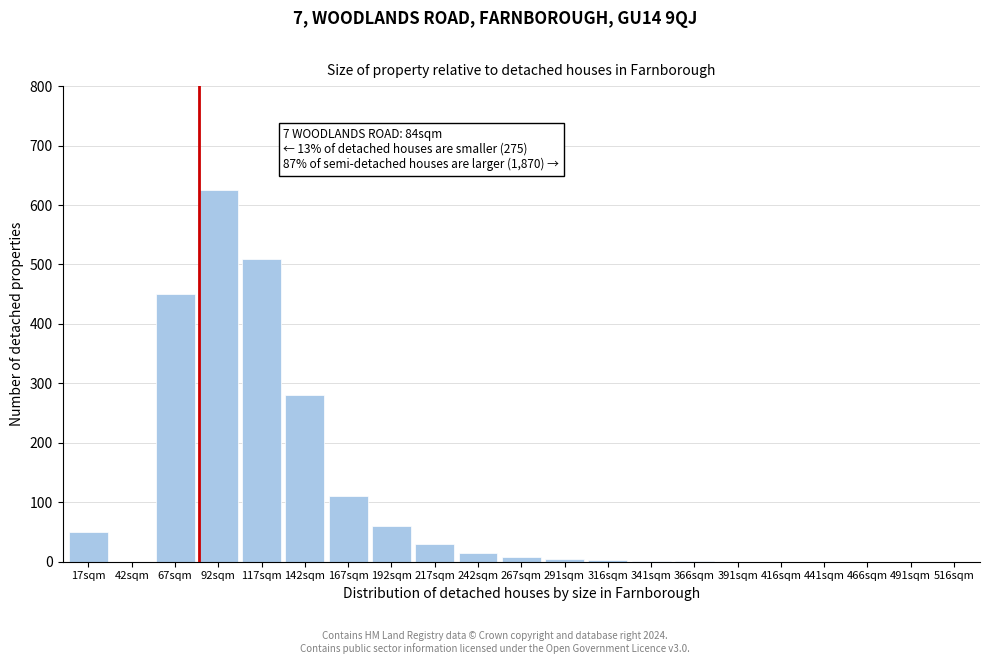

Between 167sqm and 17sqm, which is larger?

167sqm